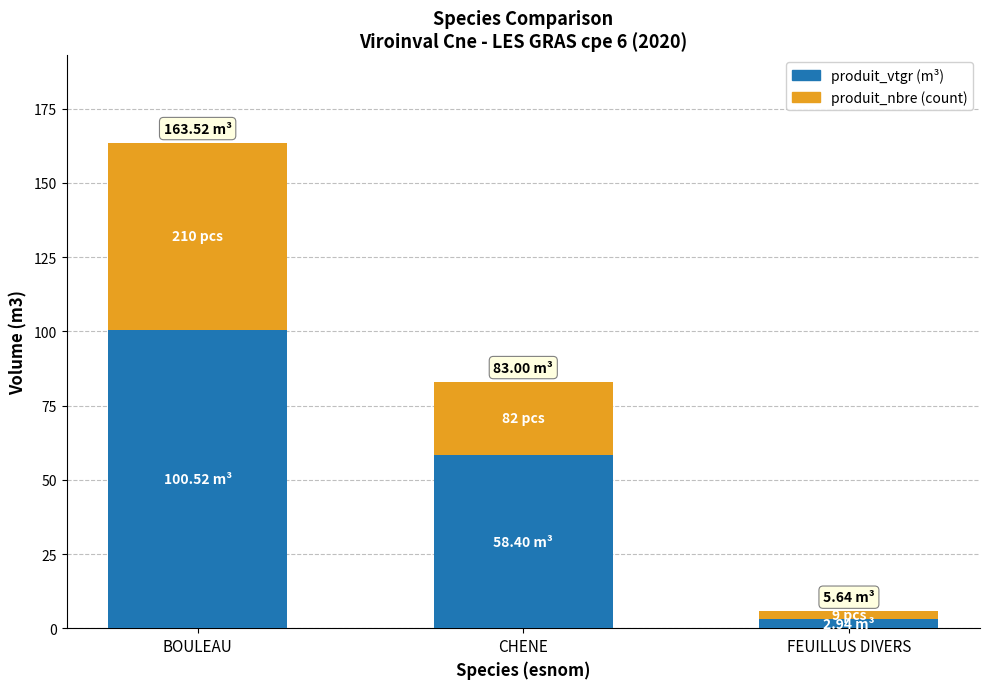

What is the total value across all series at BOULEAU?

163.5